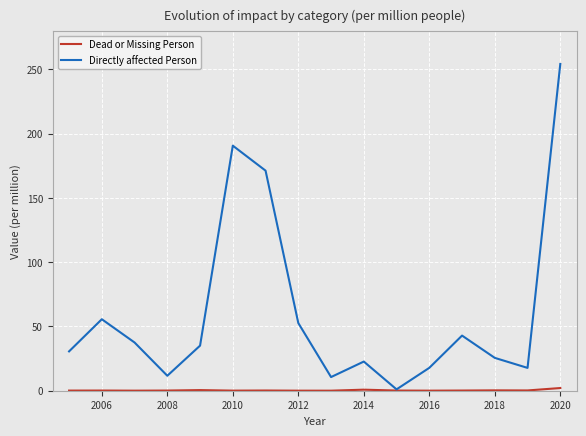

Which series has the largest total across all categories?

Directly affected Person